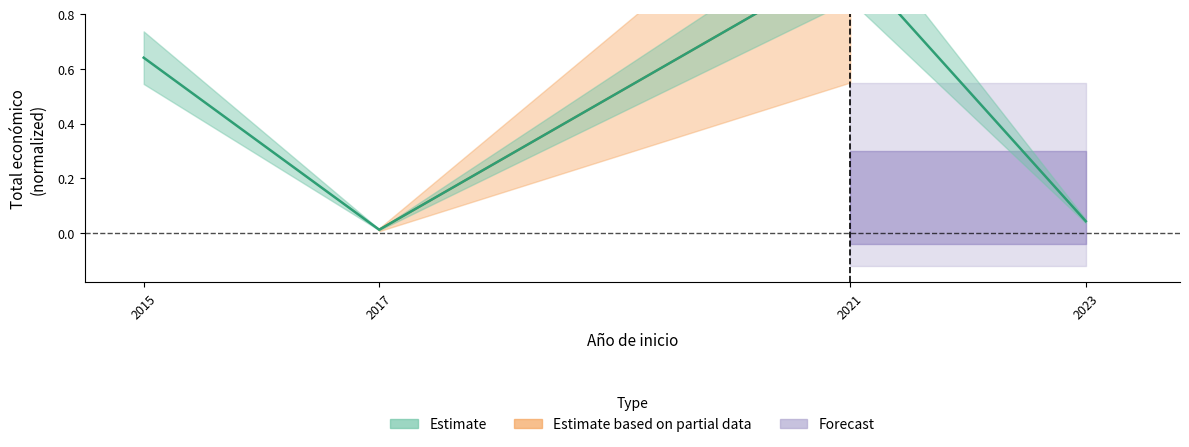

Does the chart display data point markers on the line(s)?

No